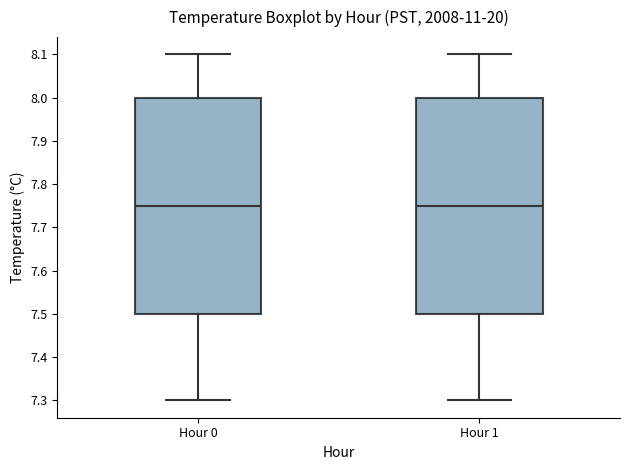

Reading left to right, read every box against the y-axis: the position of its median line, the range the box covers, and the ends of its whiskers. The values are not printed on the chart, so give them approximately, as read against the axis.

Hour 0: median 7.75, box 7.50 to 8.00, whiskers 7.30 to 8.10
Hour 1: median 7.75, box 7.50 to 8.00, whiskers 7.30 to 8.10